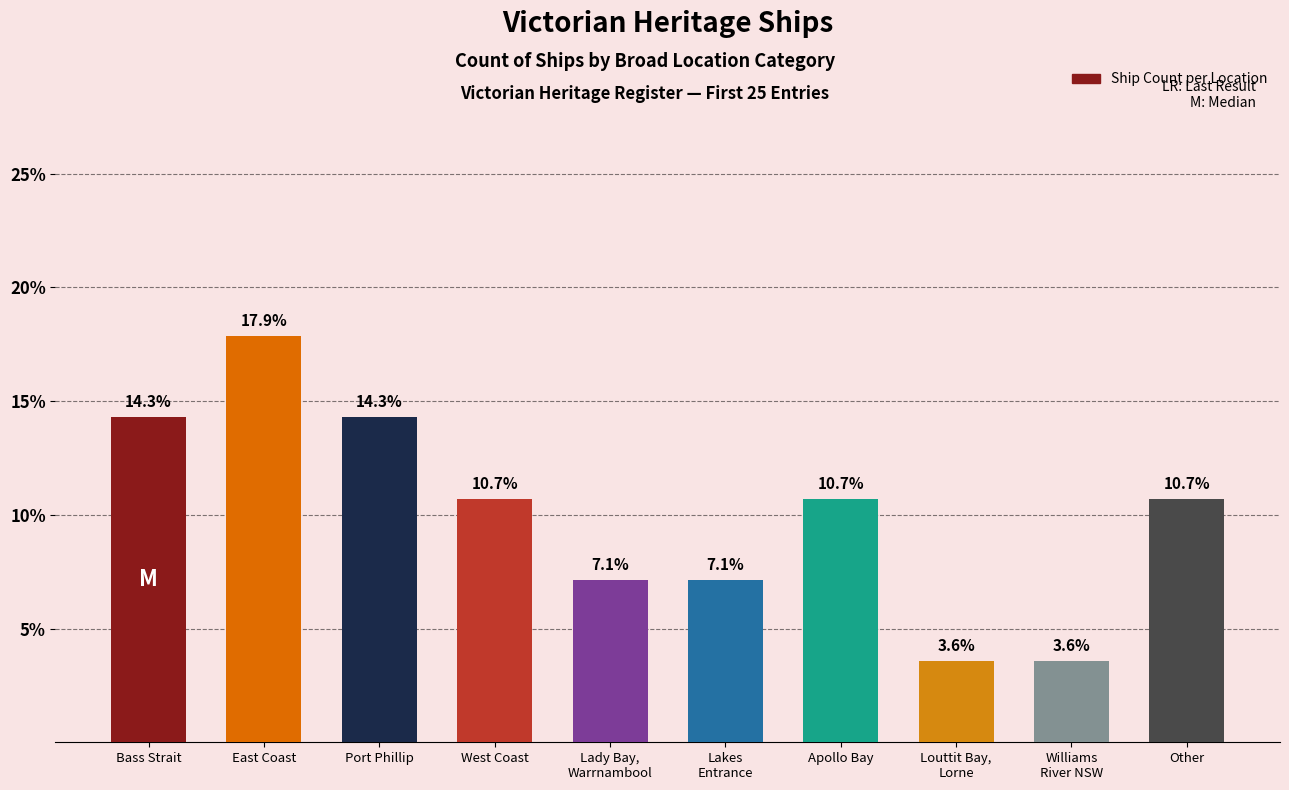

Reading left to right, transcribe all the data shown in this chart.

Bass Strait=14.3	East Coast=17.9	Port Phillip=14.3	West Coast=10.7	Lady Bay,
Warrnambool=7.1	Lakes
Entrance=7.1	Apollo Bay=10.7	Louttit Bay,
Lorne=3.6	Williams
River NSW=3.6	Other=10.7